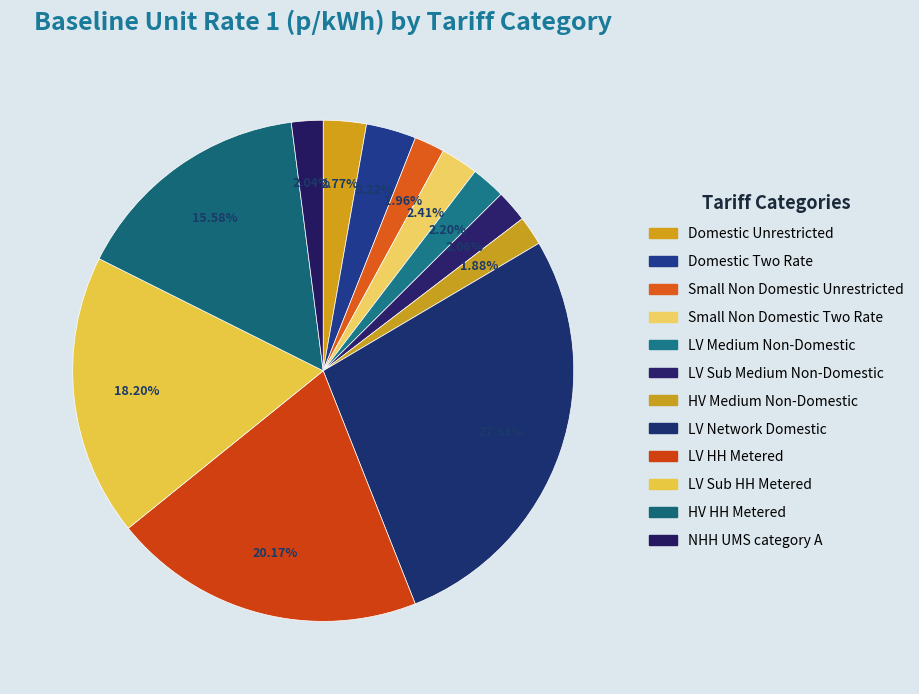

To the nearest percent, what percentage of the pie is Domestic Two Rate?

3%